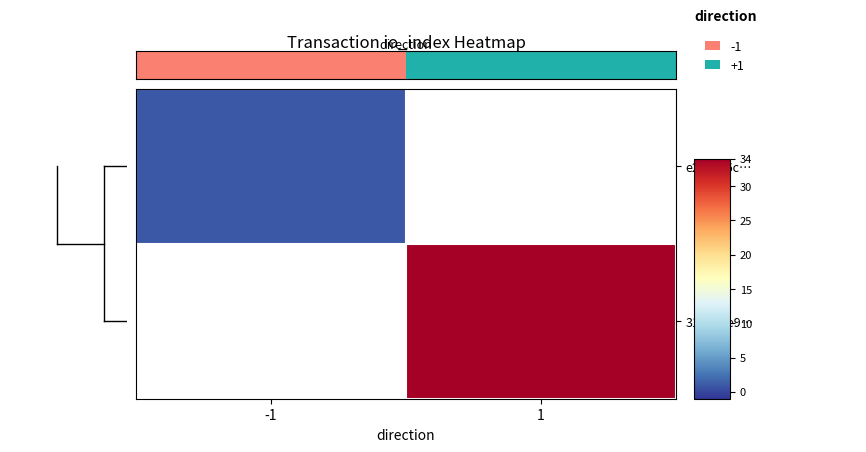

At how many categories does at least one series exceed 20?

1